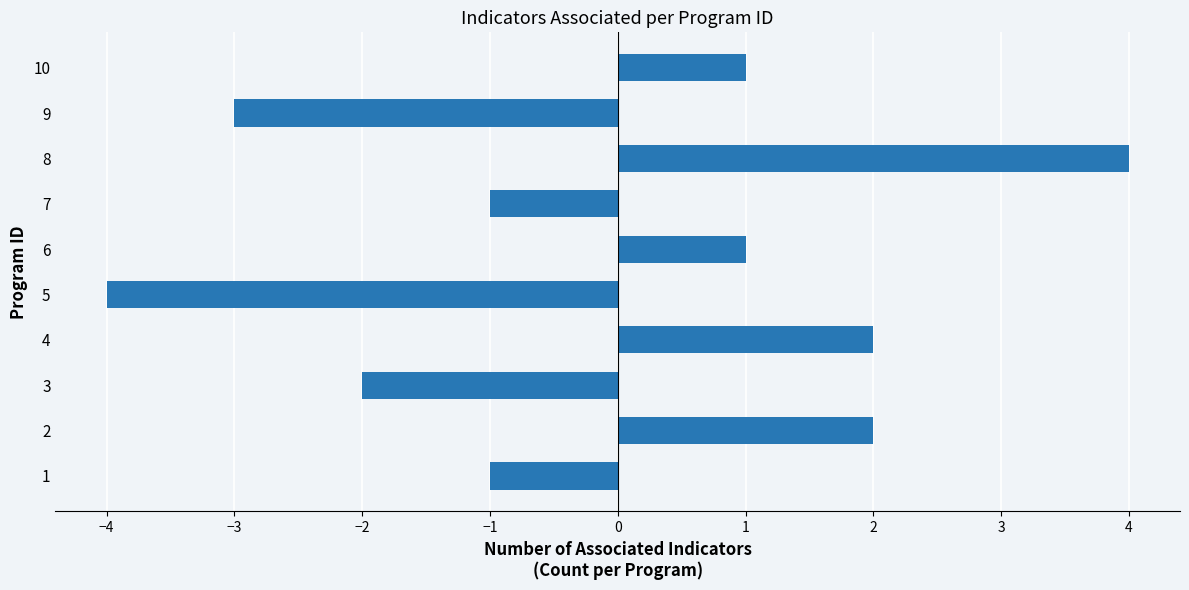

What is the difference between the maximum and minimum values?

8